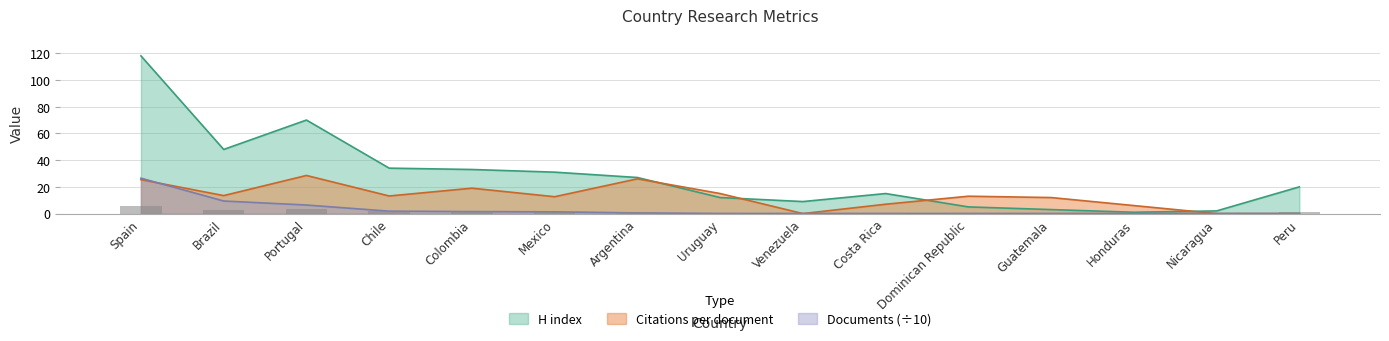

At which label does H index first exceed 20?

Spain